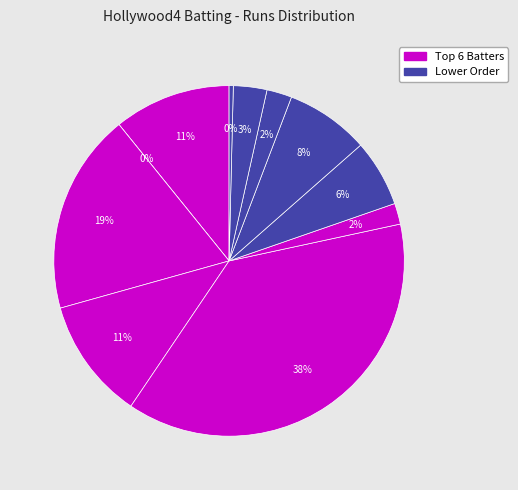

How many segments does this pie chart have?

11